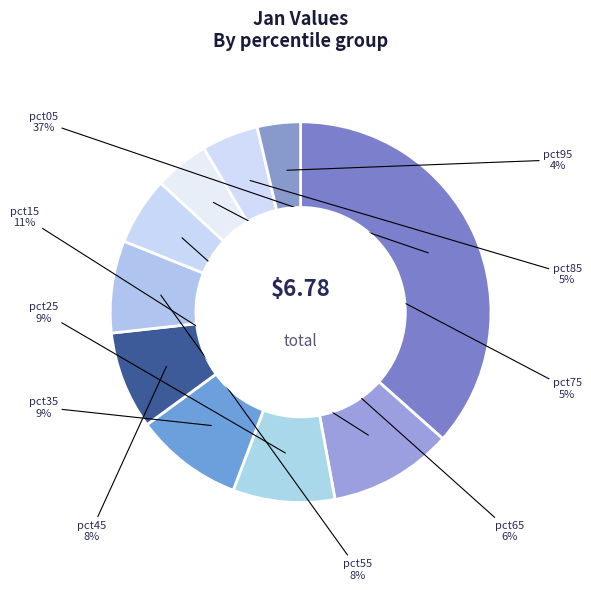

How many slices are in this pie chart?

10